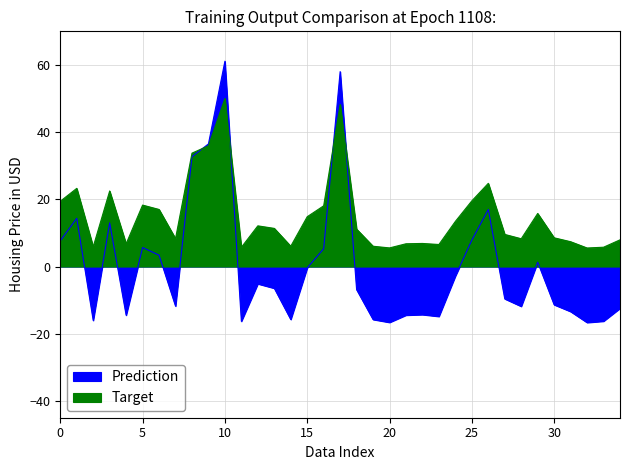

True or false: Target and Prediction cross at least once.

True